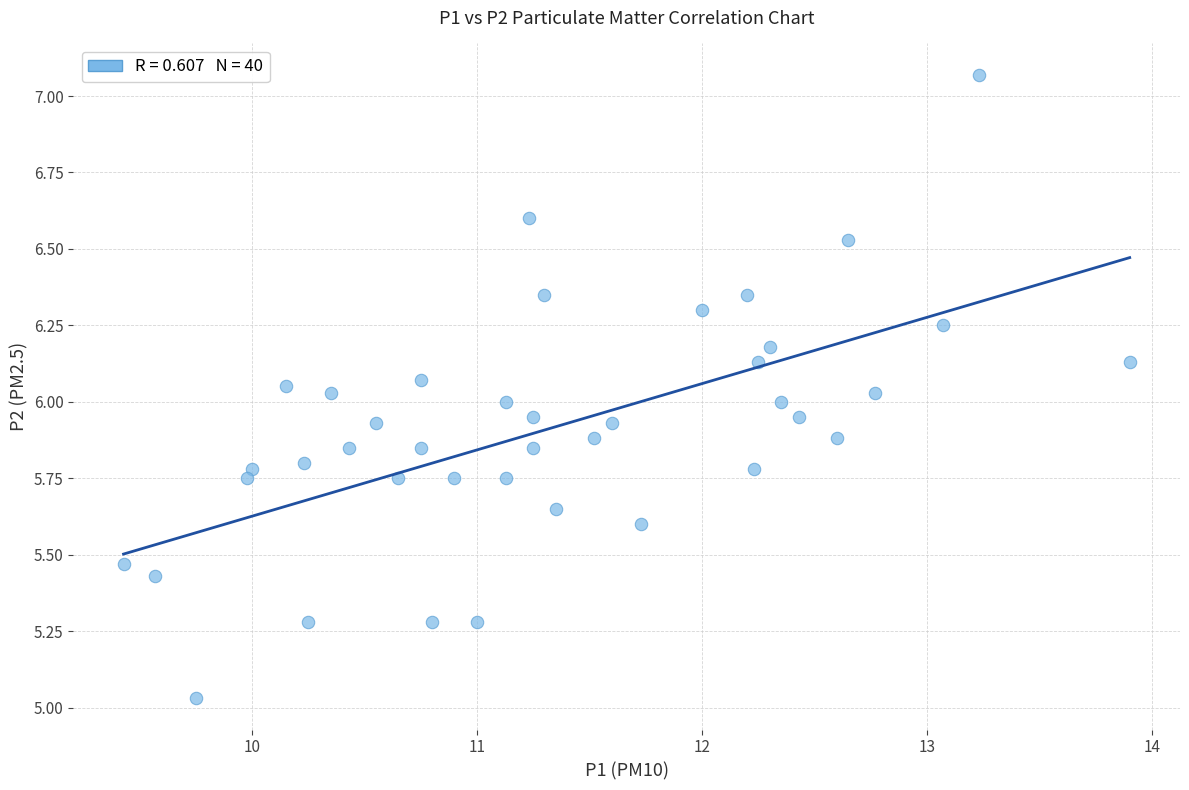

What is the range of Y values (max minus min)?

2.0